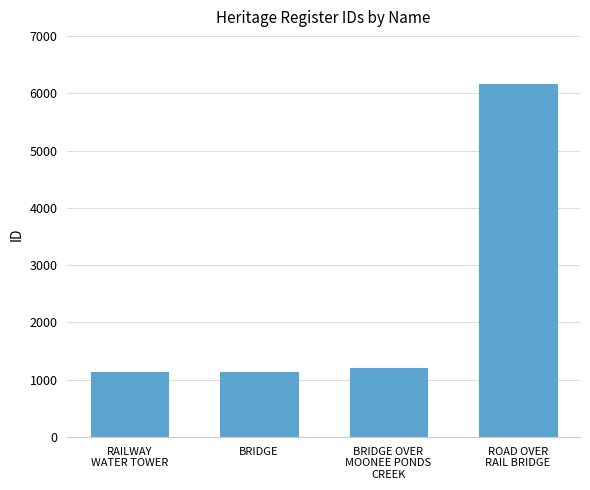

The value at ROAD OVER
RAIL BRIDGE is 6158. True or false?

True